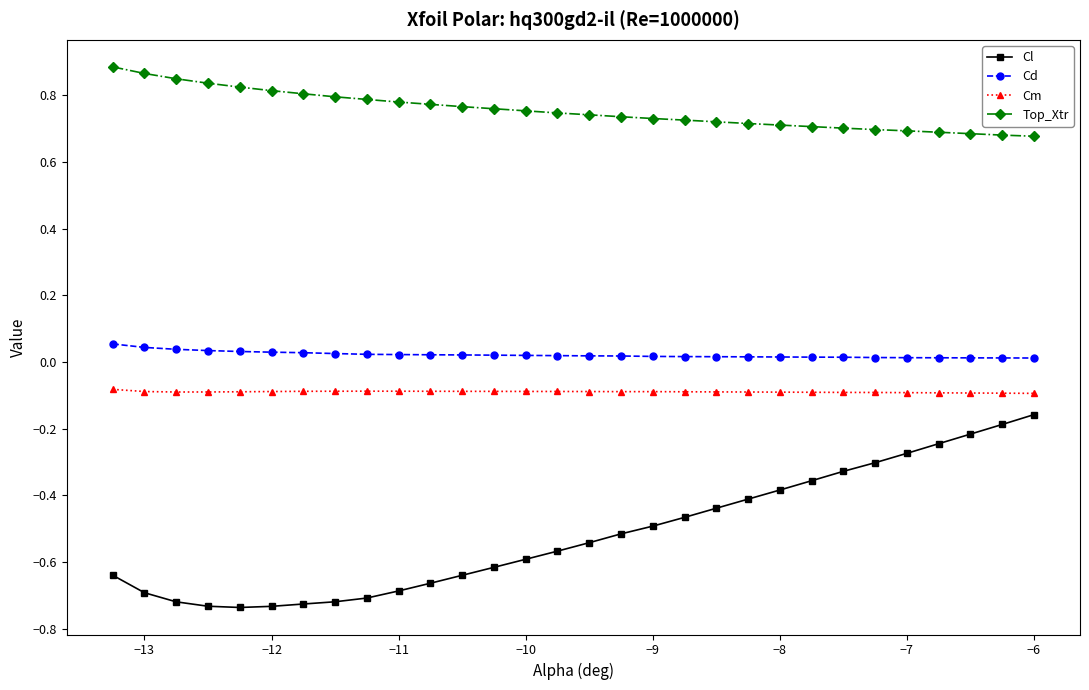

Which series has the widest spread of values?

Cl